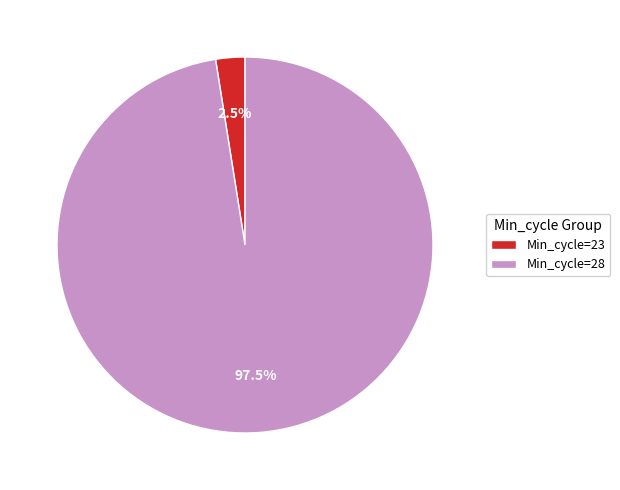

To the nearest percent, what is the average slice percentage?

50%